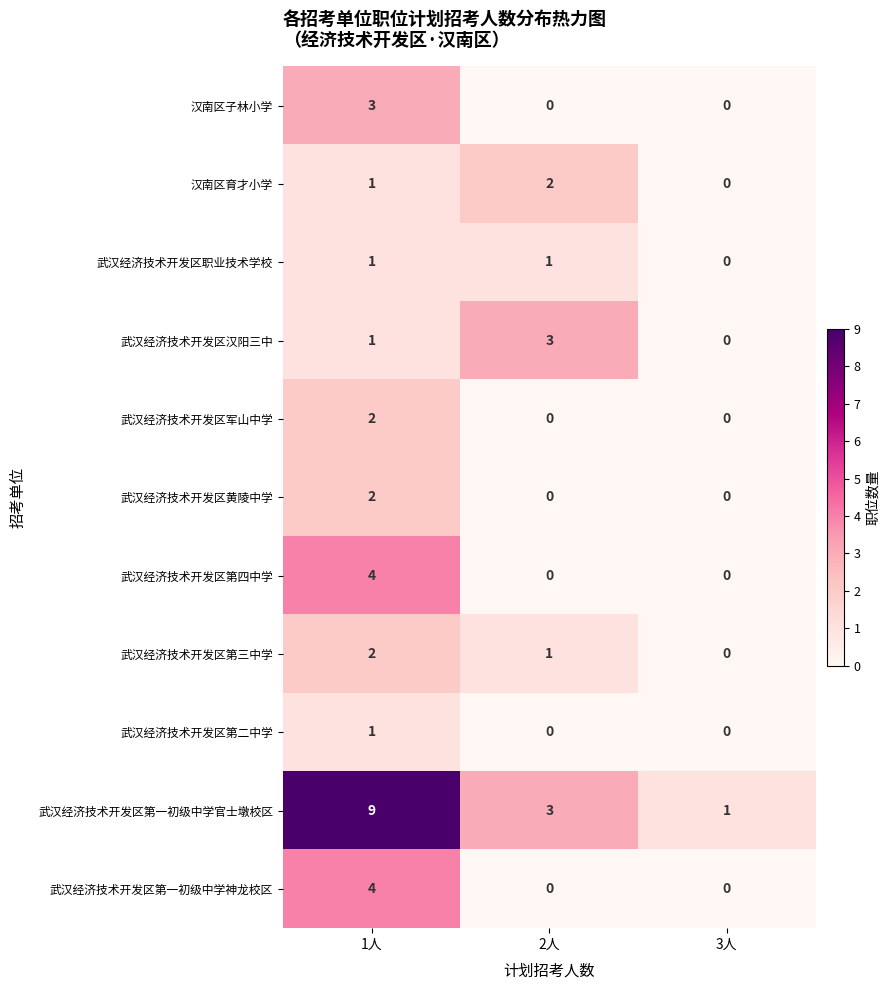

Which series changed the most between 2人 and 3人?

武汉经济技术开发区汉阳三中